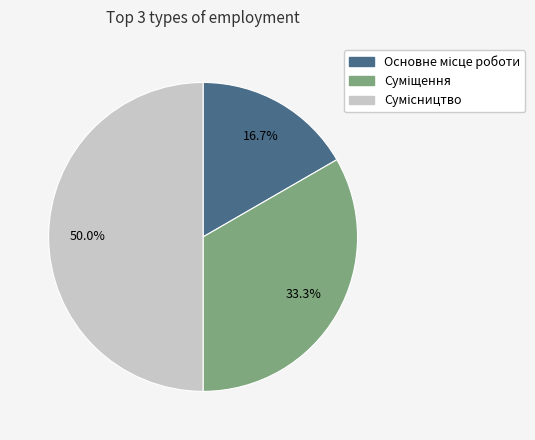

The Сумісництво slice represents 41% of the pie. True or false?

False